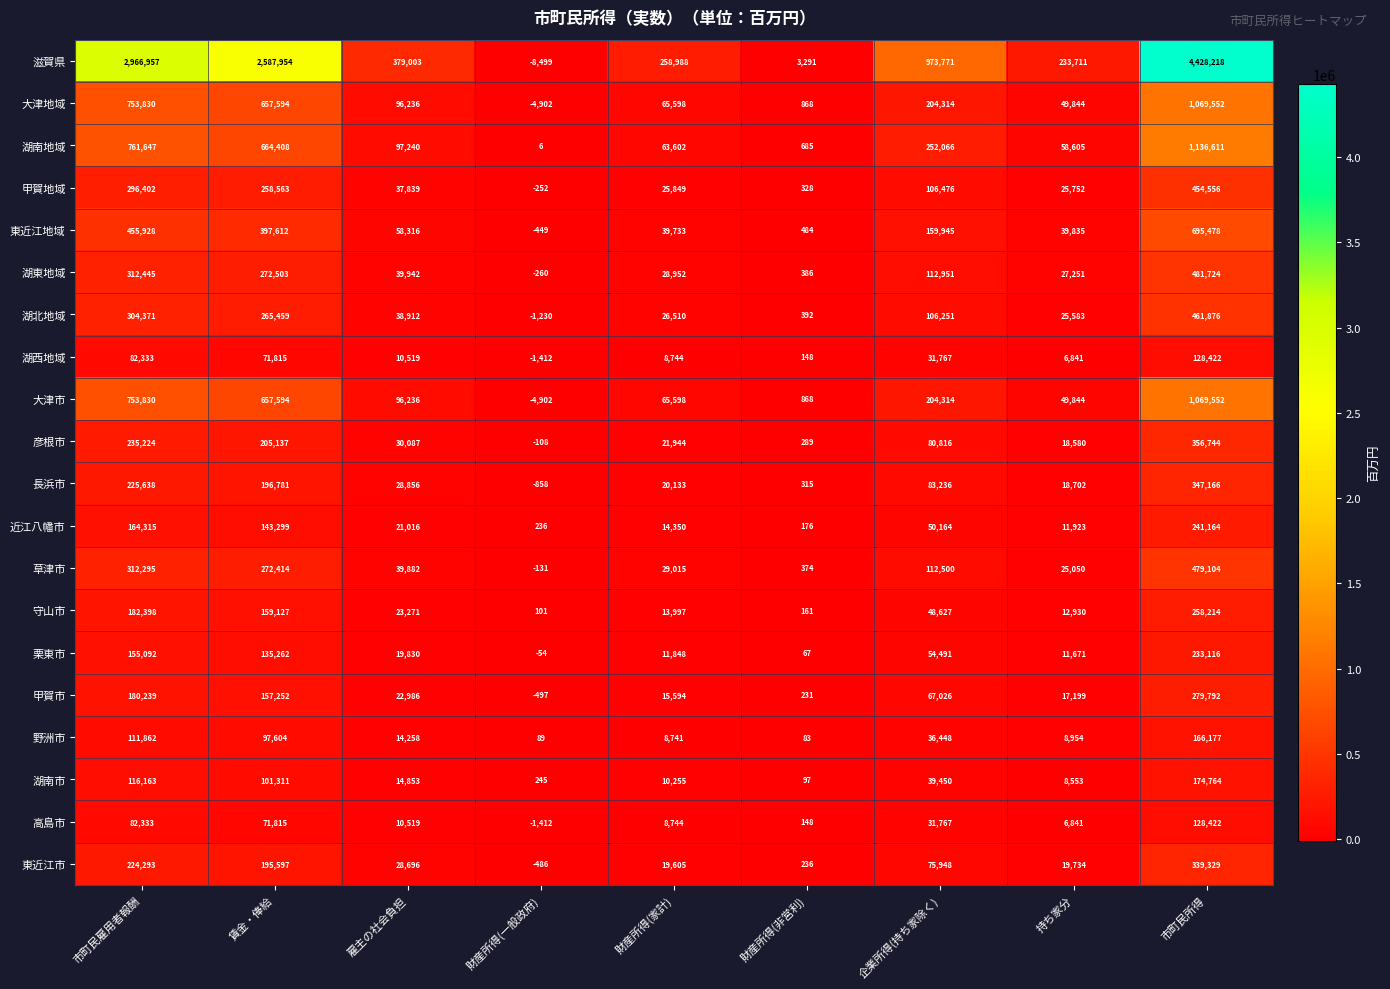

What is the spread (max minus min) of values at 雇主の社会負担?

368484